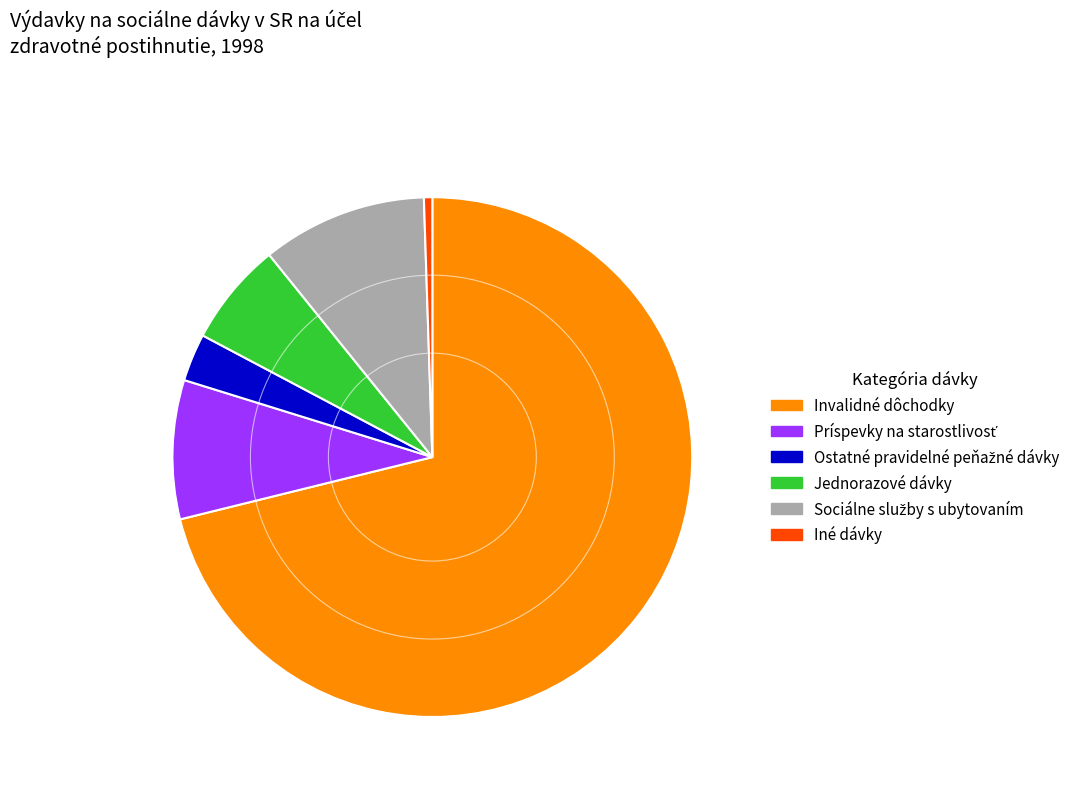

Which category accounts for the majority?

Invalidné dôchodky